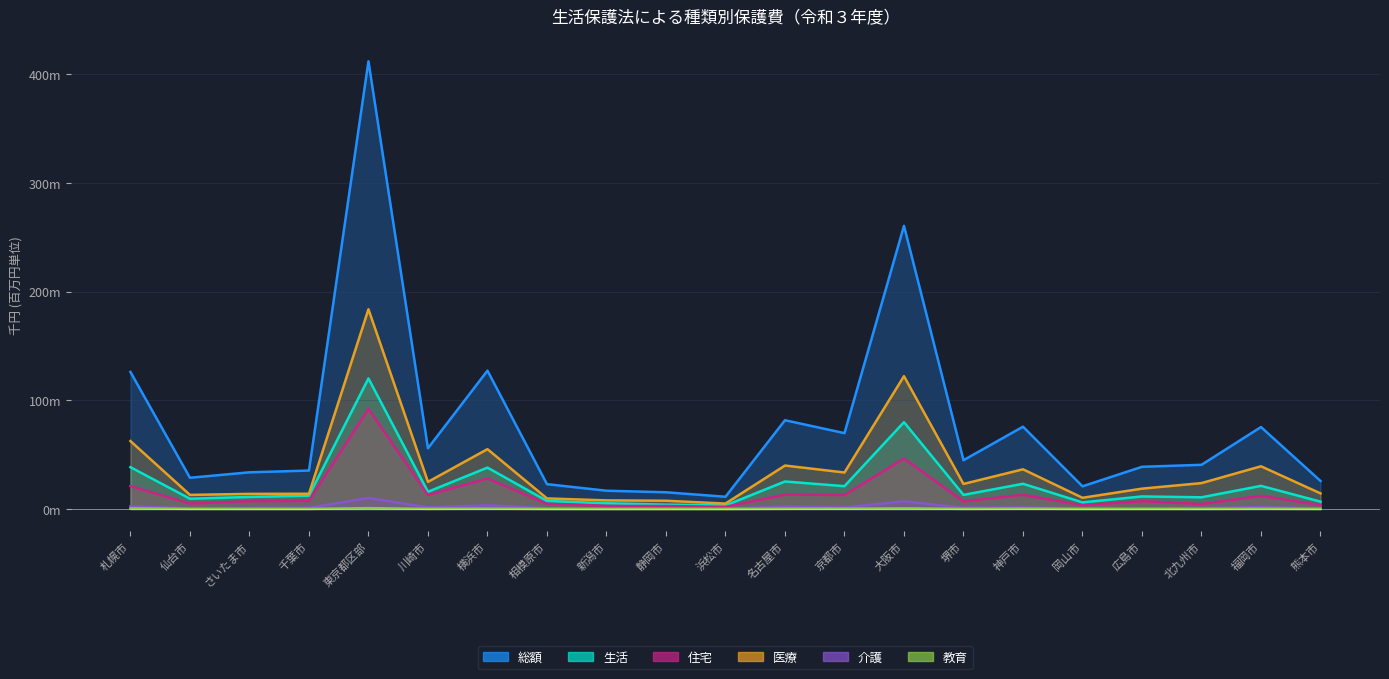

How many lines are shown in the chart?

6